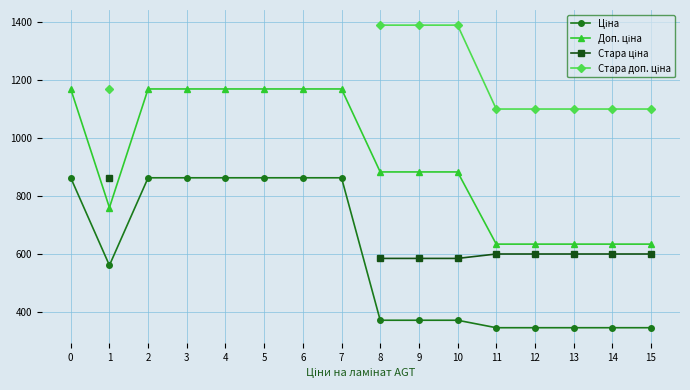

True or false: Стара доп. ціна and Стара ціна cross at least once.

False